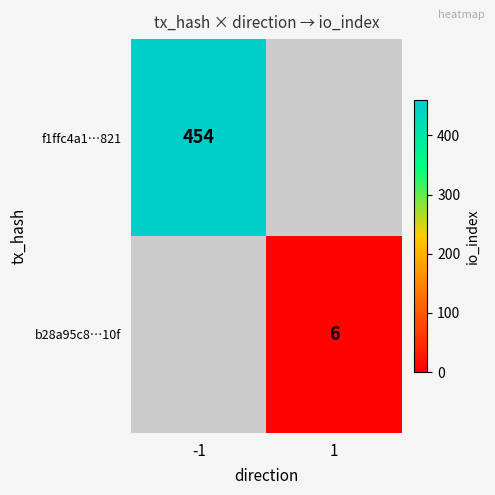

True or false: b28a95c8…10f has a value of 2 at 1.

False